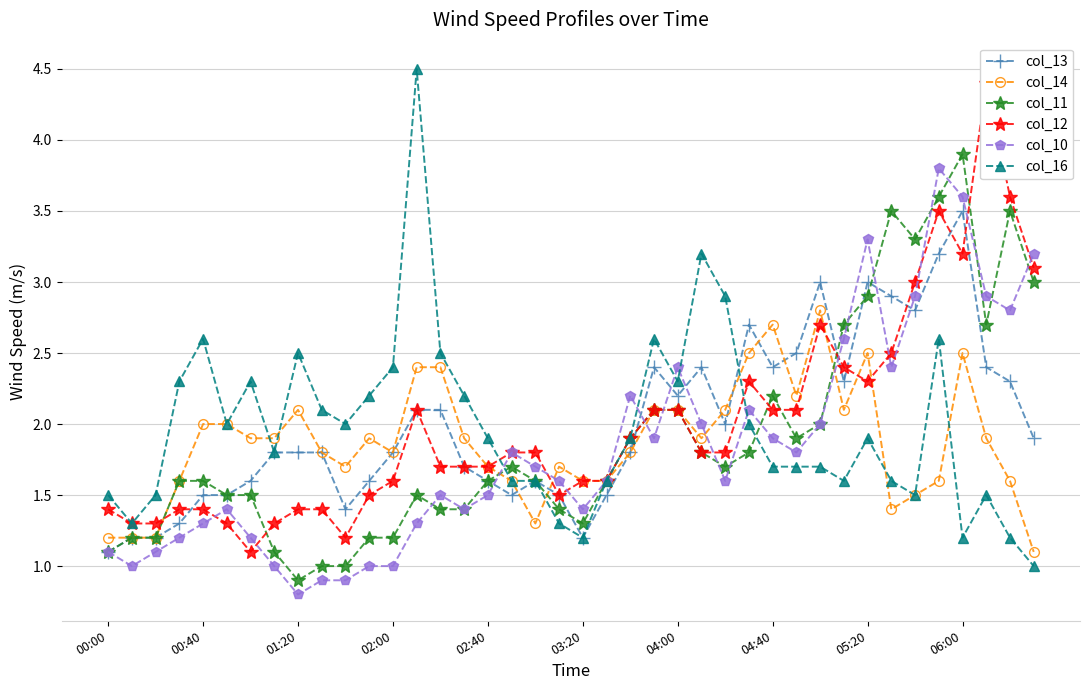

At how many categories does at least one series exceed 1?

40